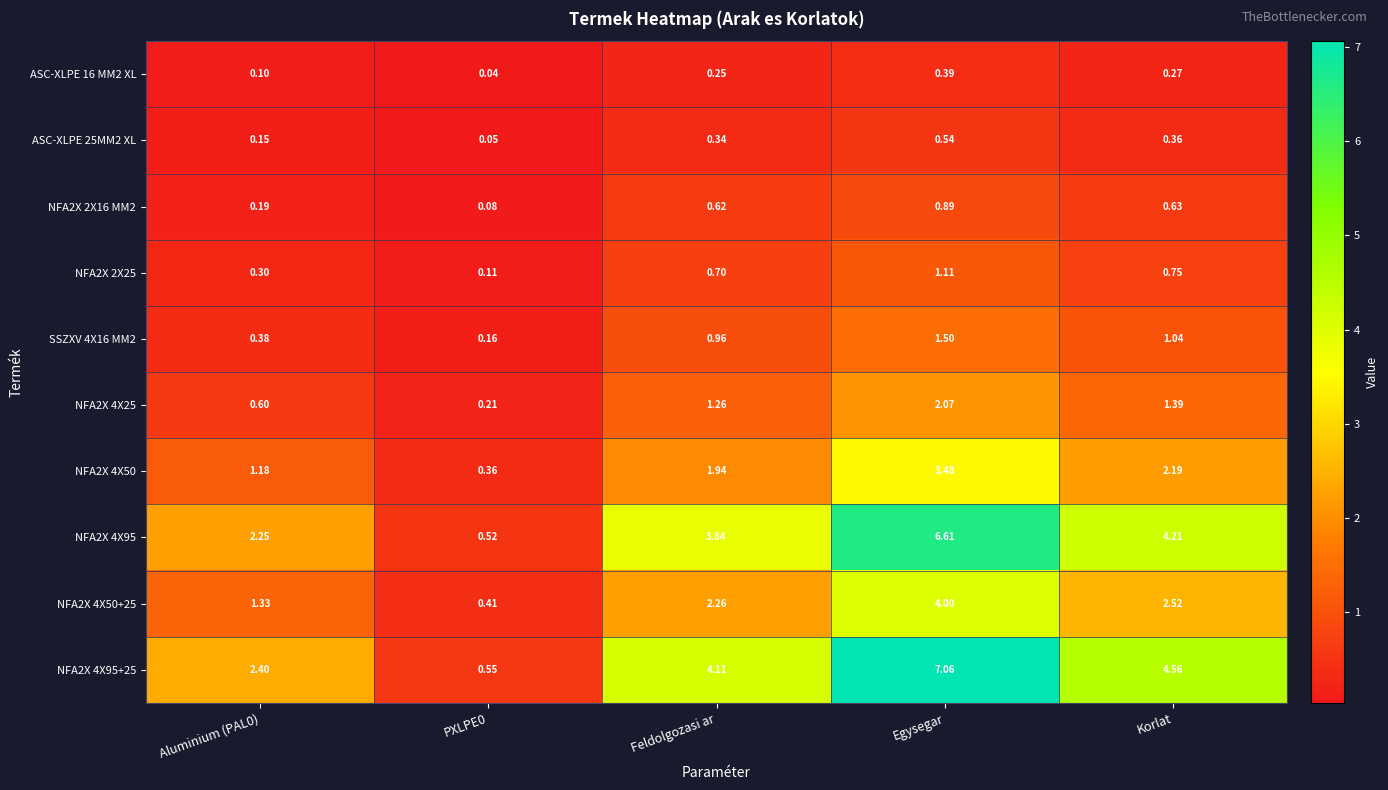

Which label corresponds to the largest value in the chart?

Egysegar